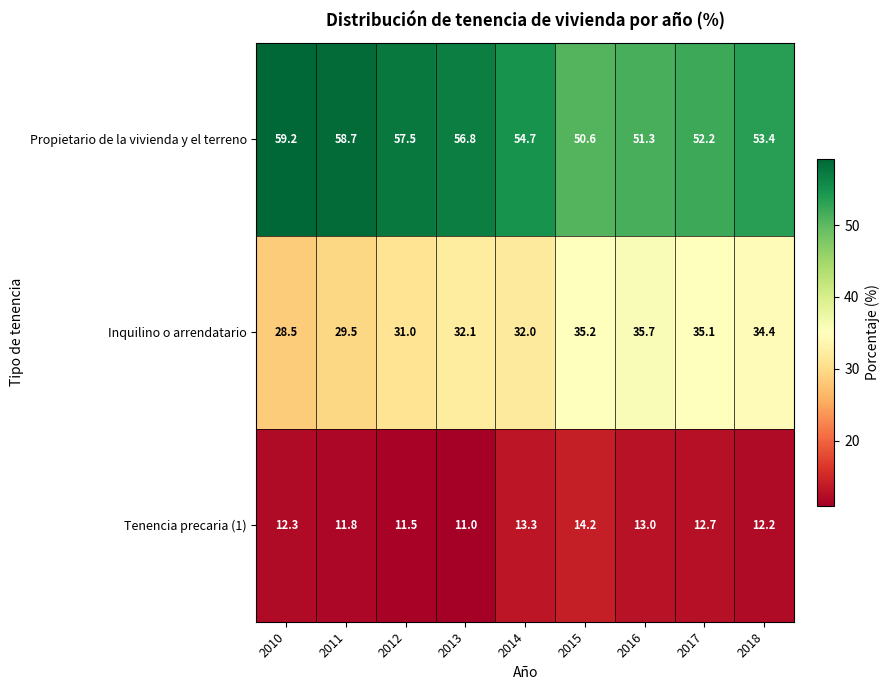

The value of Propietario de la vivienda y el terreno at 2015 is 50.6. True or false?

True